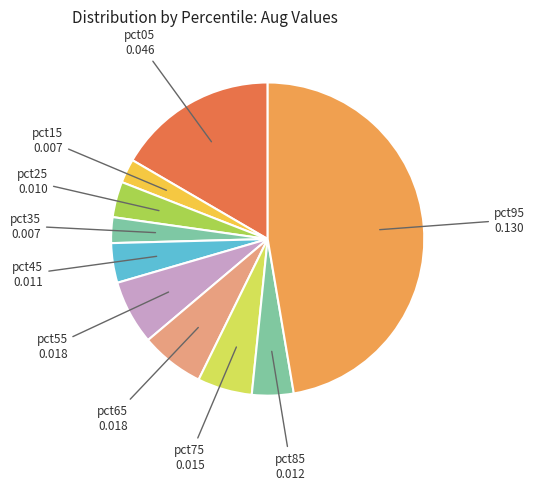

Is there any slice that represents more than half of the pie?

No